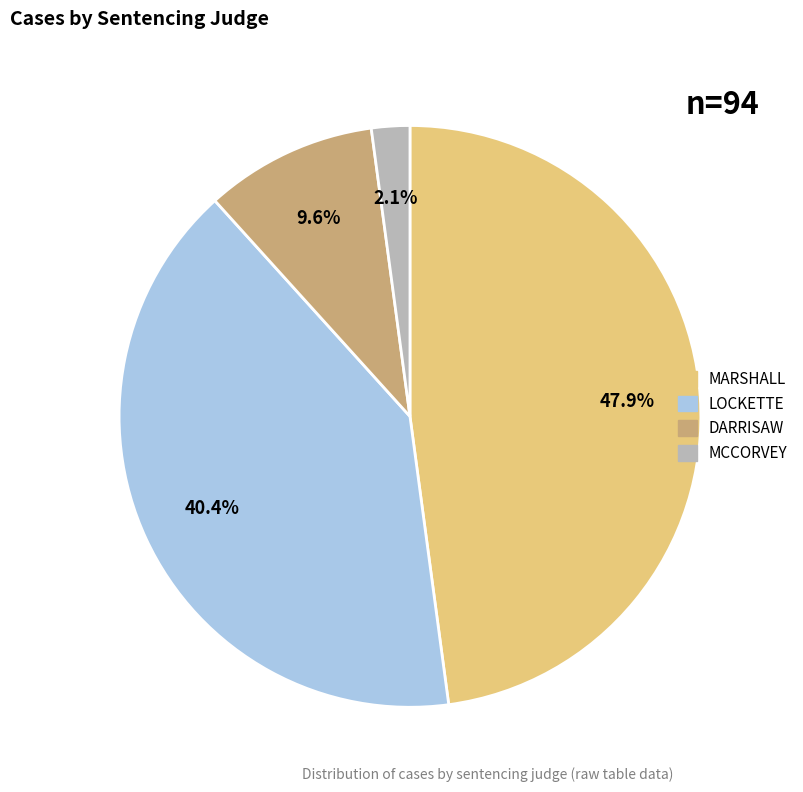

Does LOCKETTE account for over 50% of the chart?

No